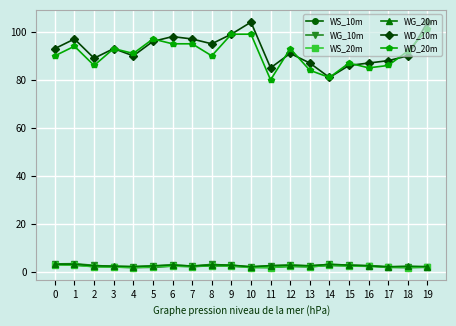

How many data points does each series have?

20